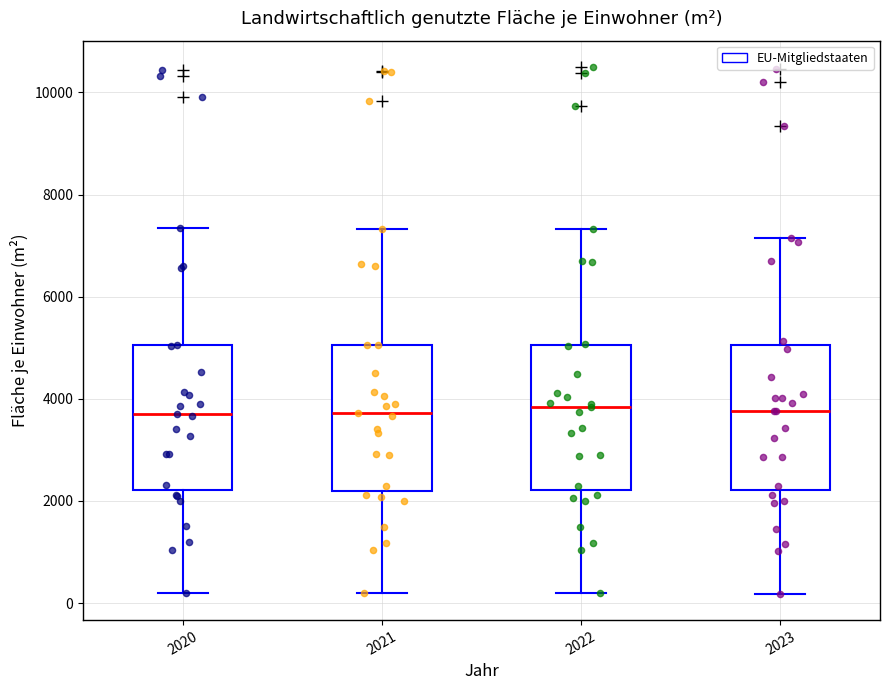

Reading left to right, read every box against the y-axis: the position of its median line, the range the box covers, and the ends of its whiskers. The values are not printed on the chart, so give them approximately, as read against the axis.

2020: median 3800, box 2200 to 5000, whiskers 200 to 7400
2021: median 3800, box 2200 to 5000, whiskers 200 to 7400
2022: median 3800, box 2200 to 5000, whiskers 200 to 7400
2023: median 3800, box 2200 to 5000, whiskers 200 to 7200